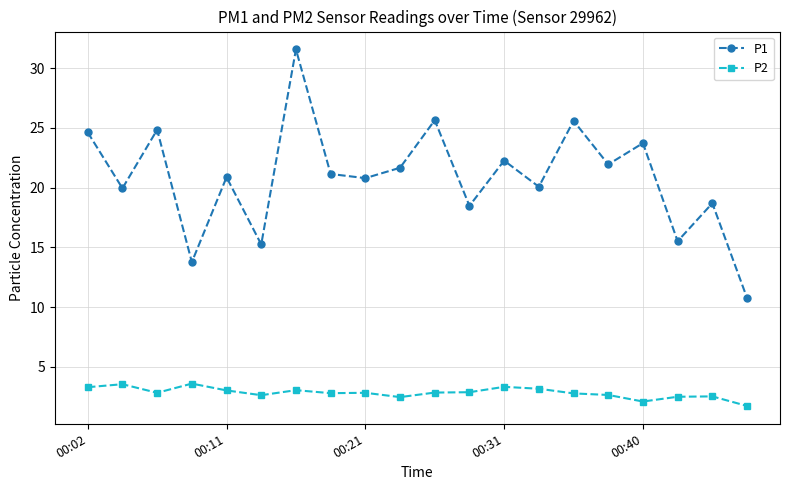

In P1, how many points are lower than both neighbors (excluding endpoints)?

8